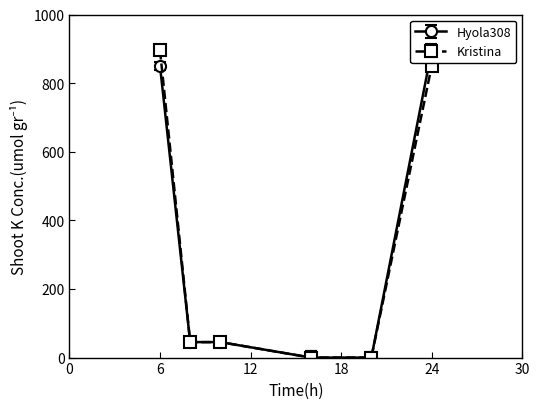

At which category is the sum across all series the highest?

6